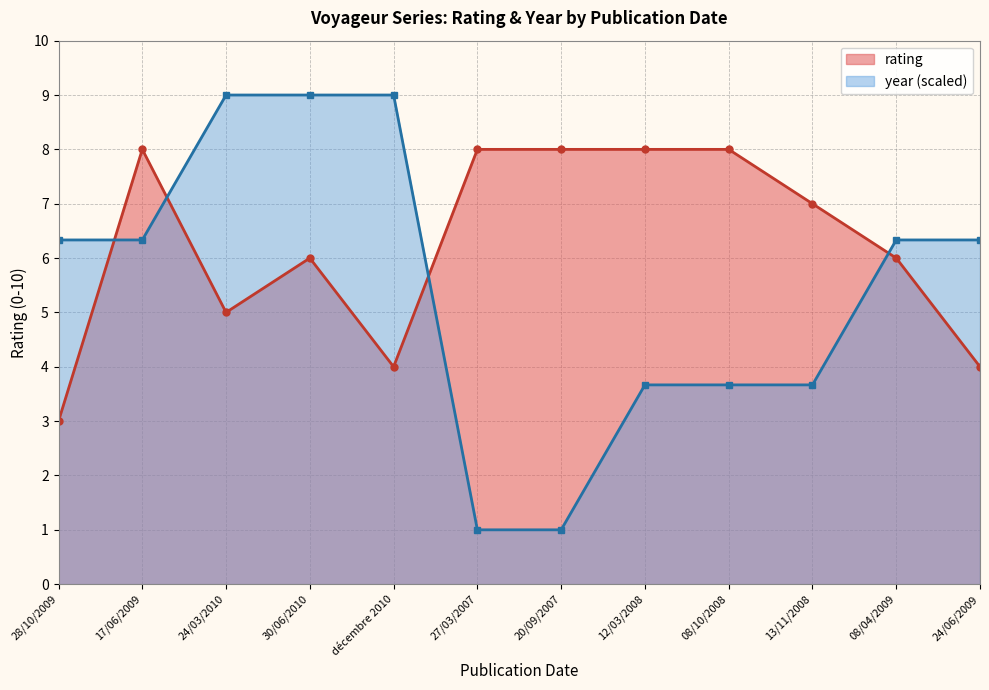

Reading left to right, transcribe all the data shown in this chart.

rating: 3.0	8.0	5.0	6.0	4.0	8.0	8.0	8.0	8.0	7.0	6.0	4.0
year: 6.3	6.3	9.0	9.0	9.0	1.0	1.0	3.7	3.7	3.7	6.3	6.3